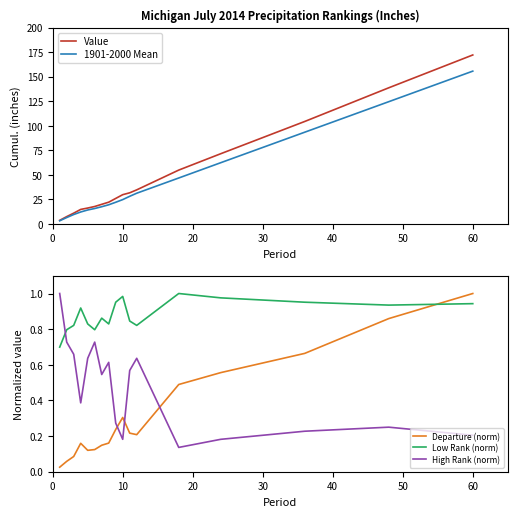

Which series has the largest range (max minus min)?

Value